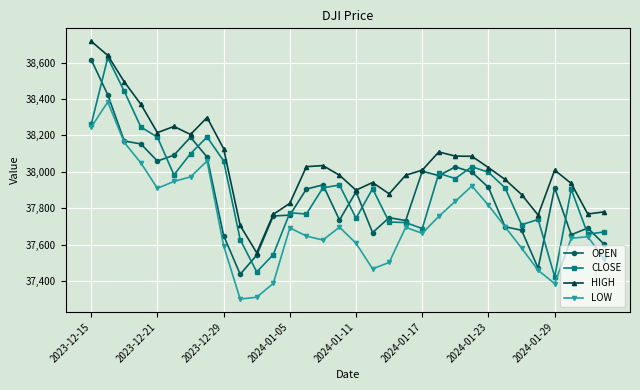

What is the highest value of the CLOSE series?

38626